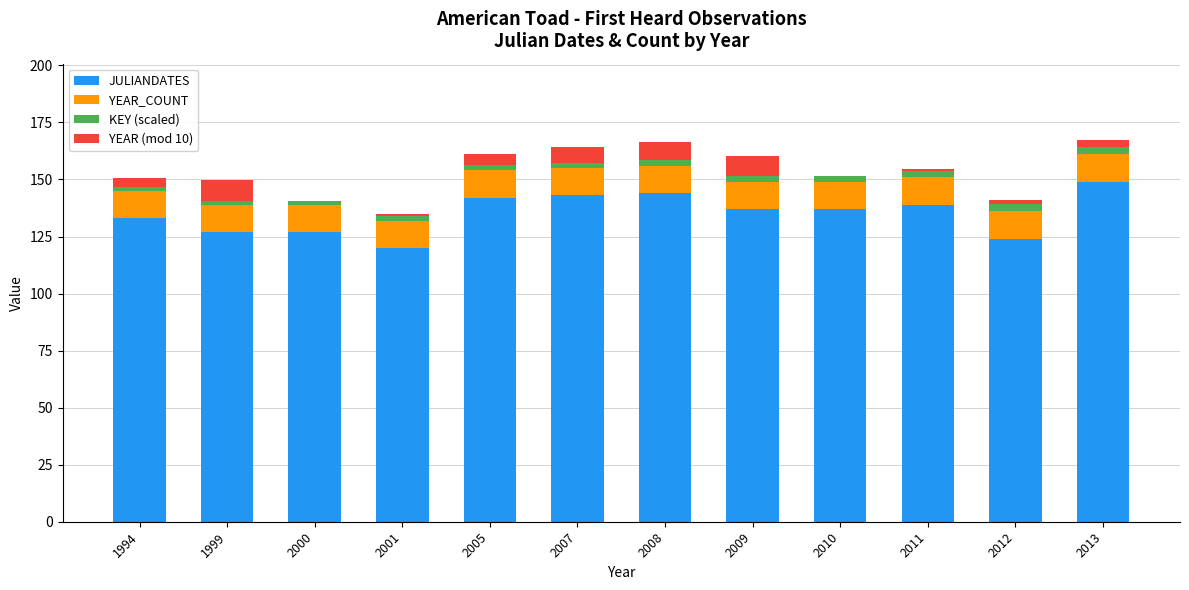

Are the bars grouped side by side (vs. stacked)?

No